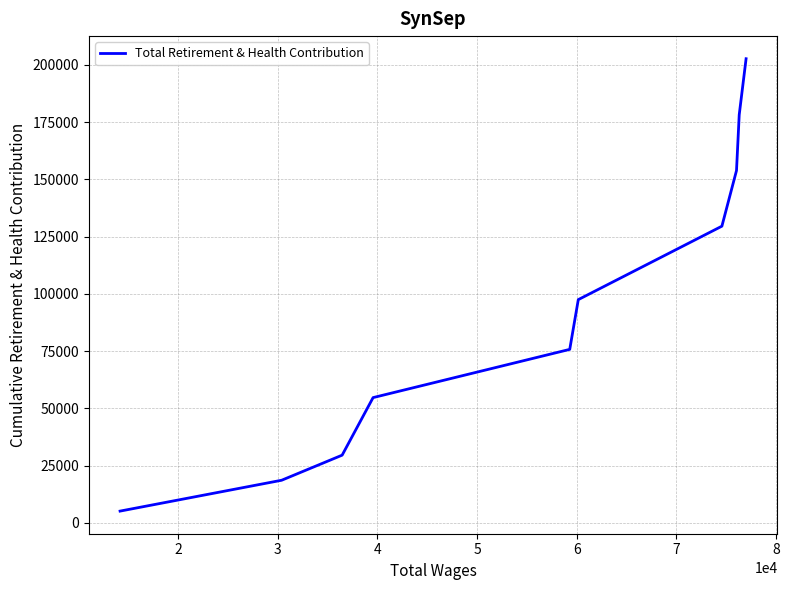

Reading left to right, transcribe all the data shown in this chart.

5166	18636	29594	54722	75785	97506	129574	153869	178203	202688